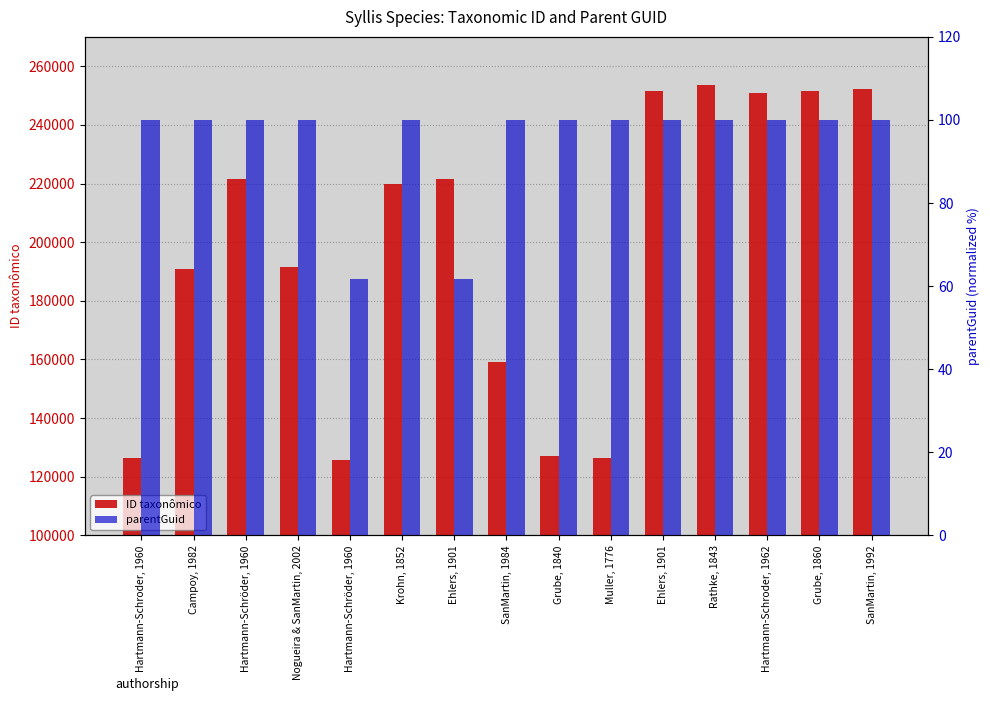

What is the value of the parentGuid bar at the 13th from the left?

100.0